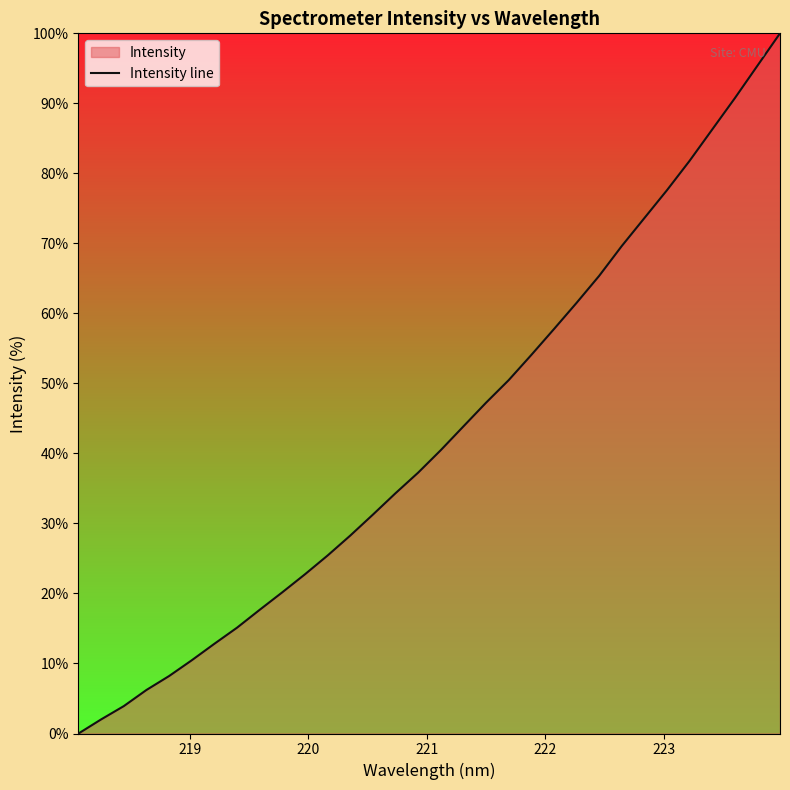

What is the difference between the maximum and minimum values?

100.0